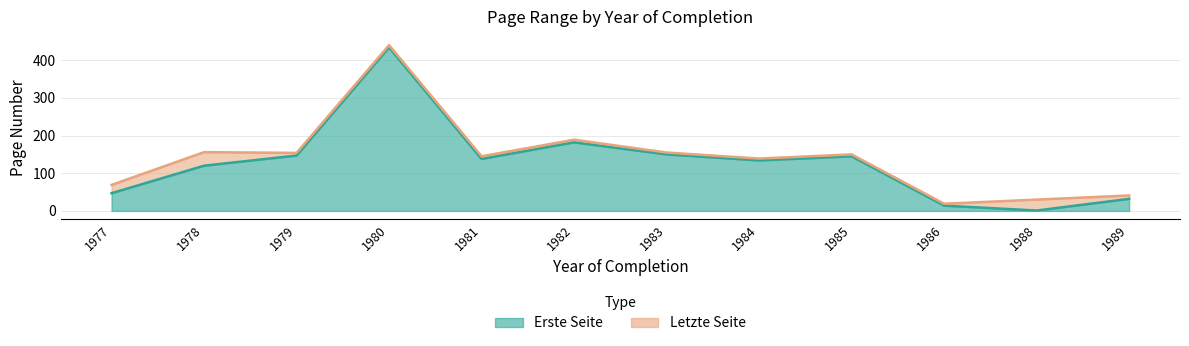

Where is Letzte Seite nearest to the value 229?

1982